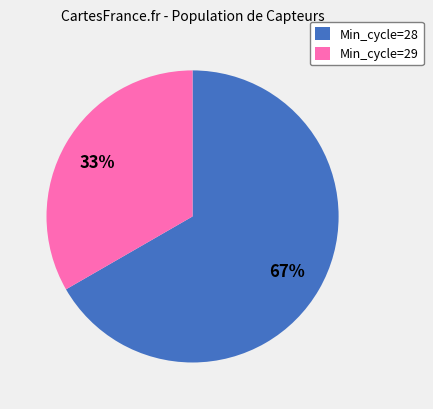

Approximately how many times larger is the value at Min_cycle=29 compared to Min_cycle=28?

0.5